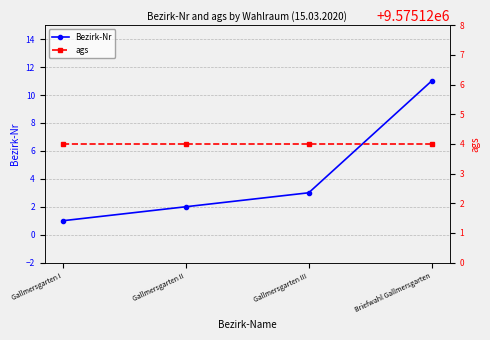

What is the smallest value displayed?

1